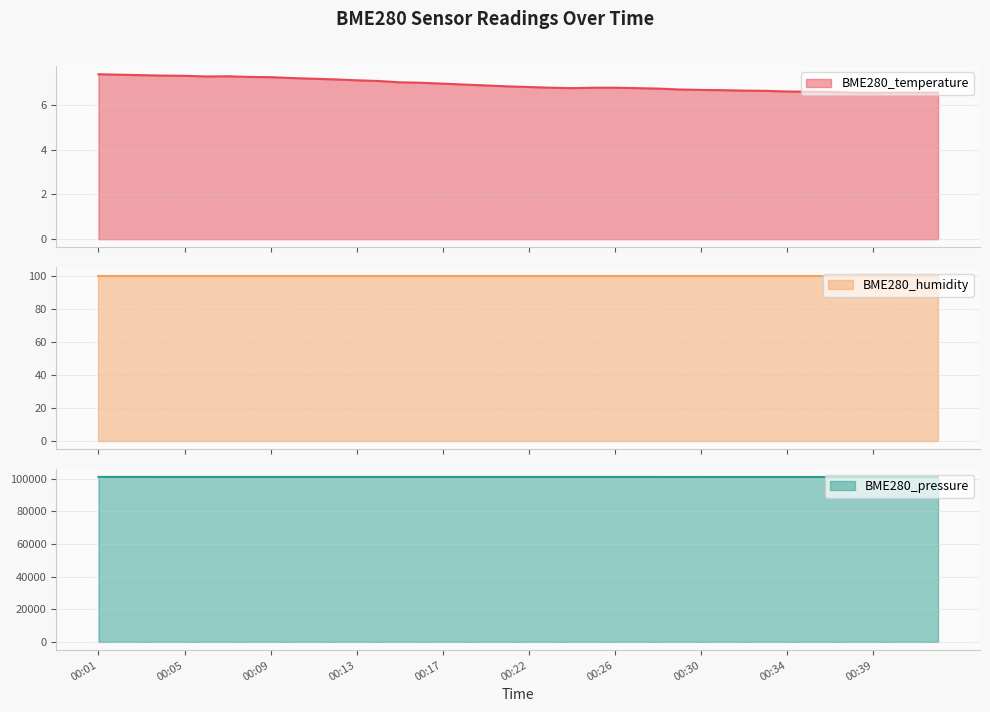

What is the lowest value of the BME280_temperature series?

6.5